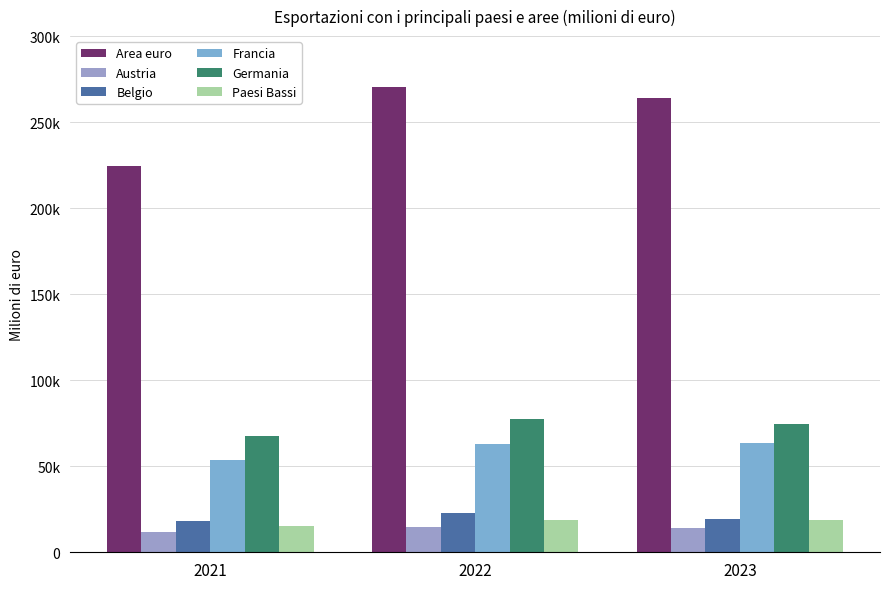

Are the bars horizontal?

No